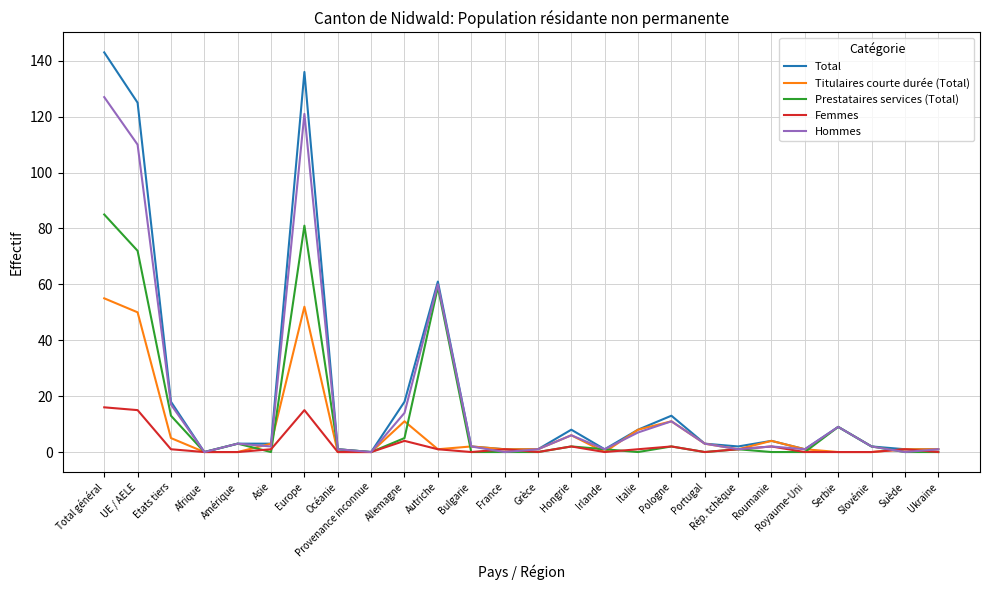

True or false: Prestataires services (Total) has more than 0 points higher than both neighbors.

True